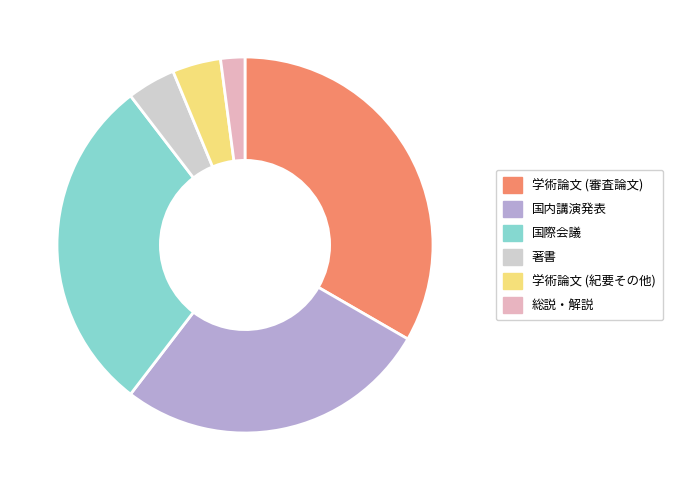

Count the number of slices in the pie.

6